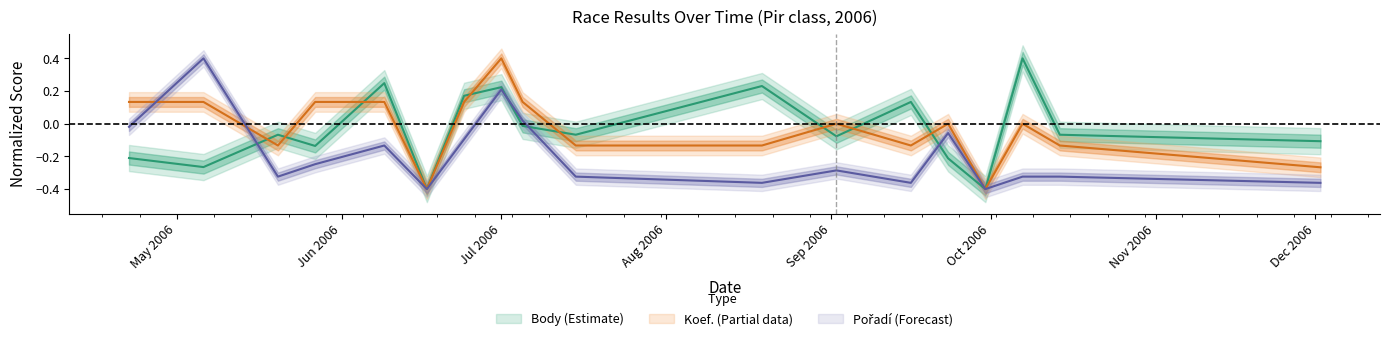

Read the Pořadí value at 2006-06-24.

-0.1